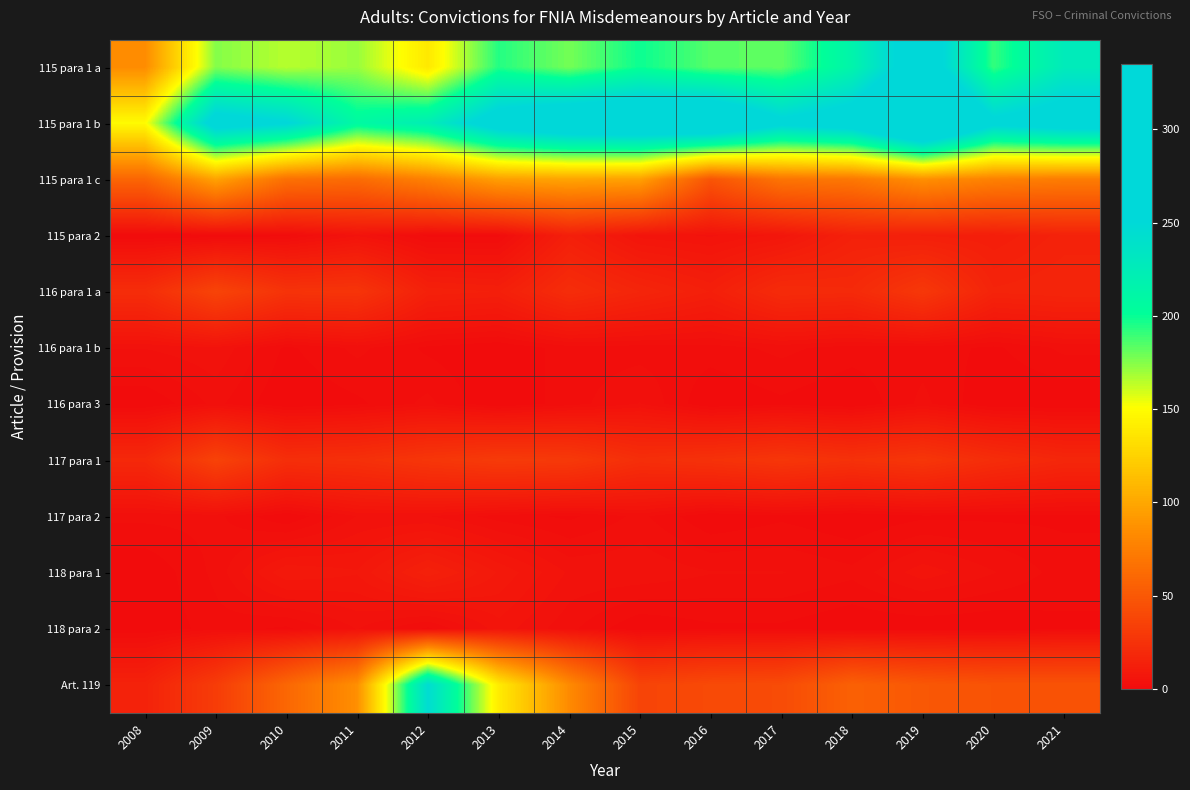

How many series are shown in this chart?

12